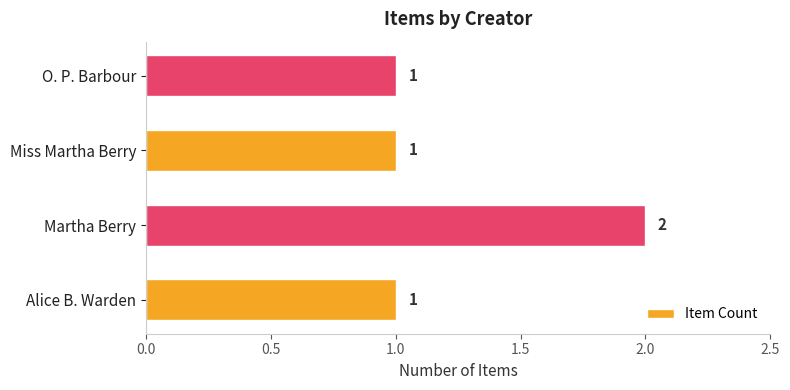

The chart shows a value of 0 at Miss Martha Berry. True or false?

False